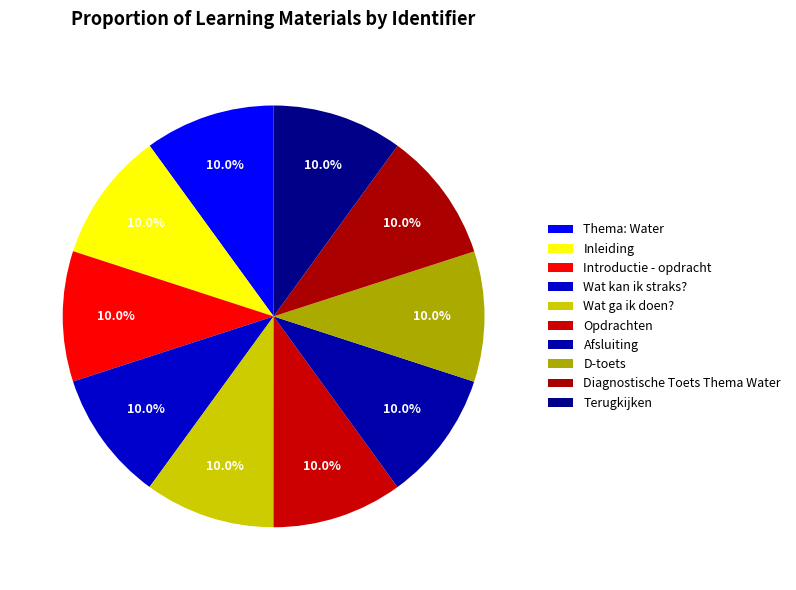

Is it true that Wat kan ik straks? is 1% of the pie?

False